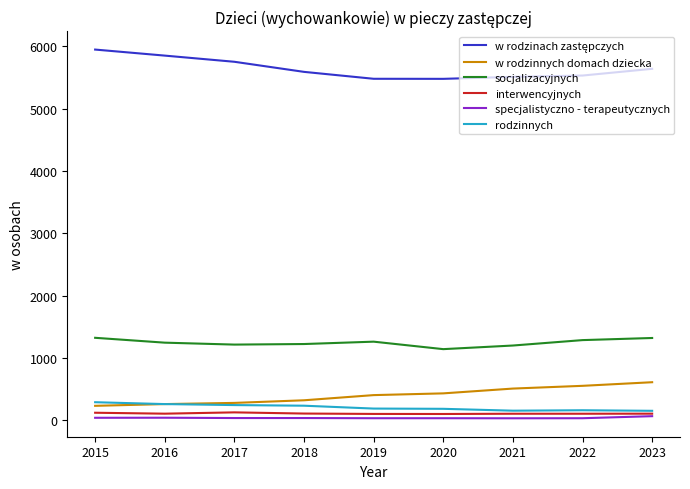

What is the difference between the maximum and minimum values in the w rodzinnych domach dziecka series?

379